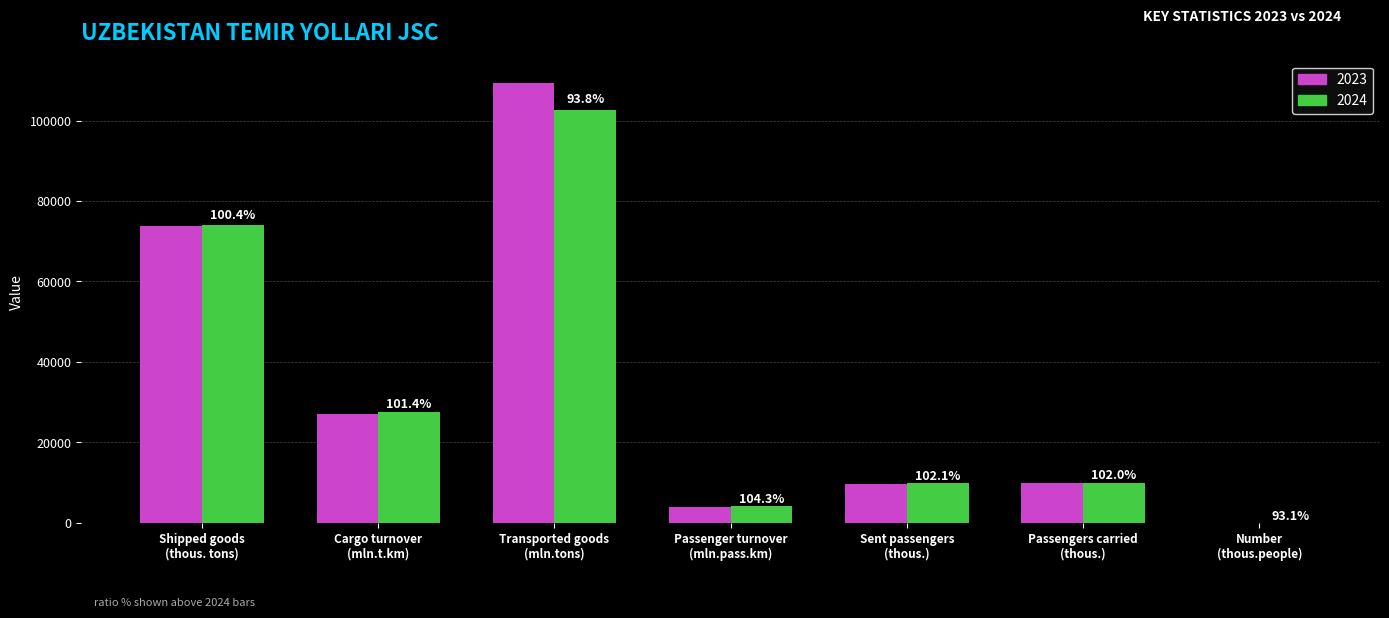

Which category has the lowest value in the 2024 series?

Number
(thous.people)